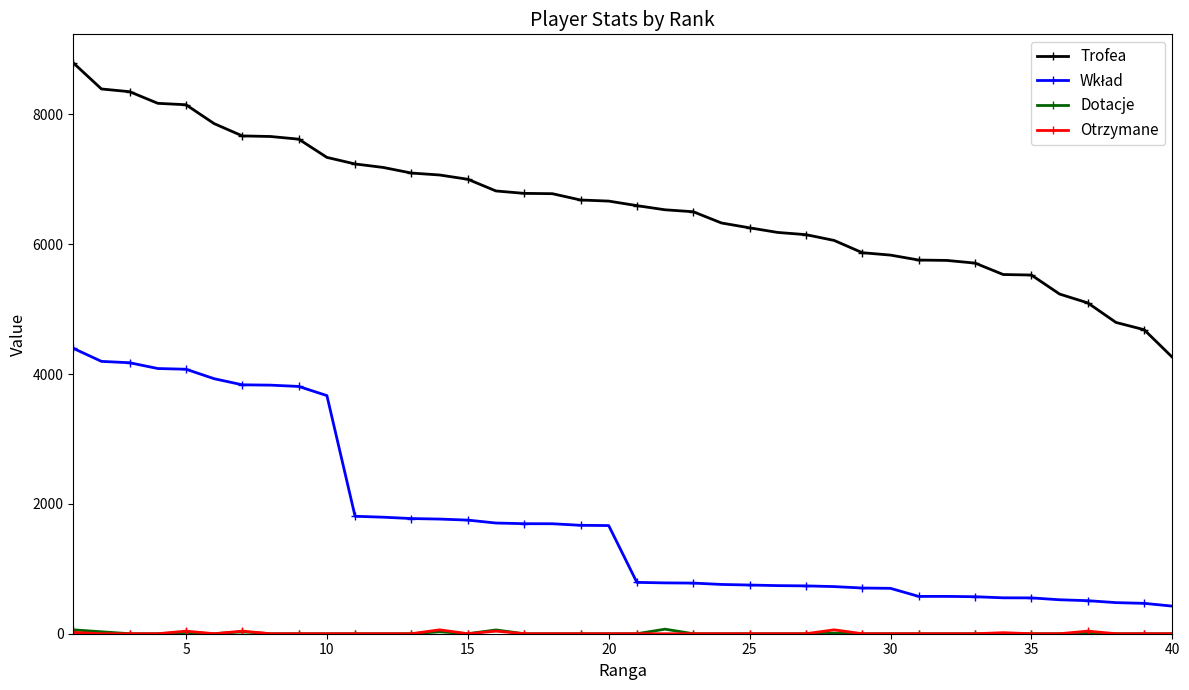

What is the minimum value for Trofea?

4259